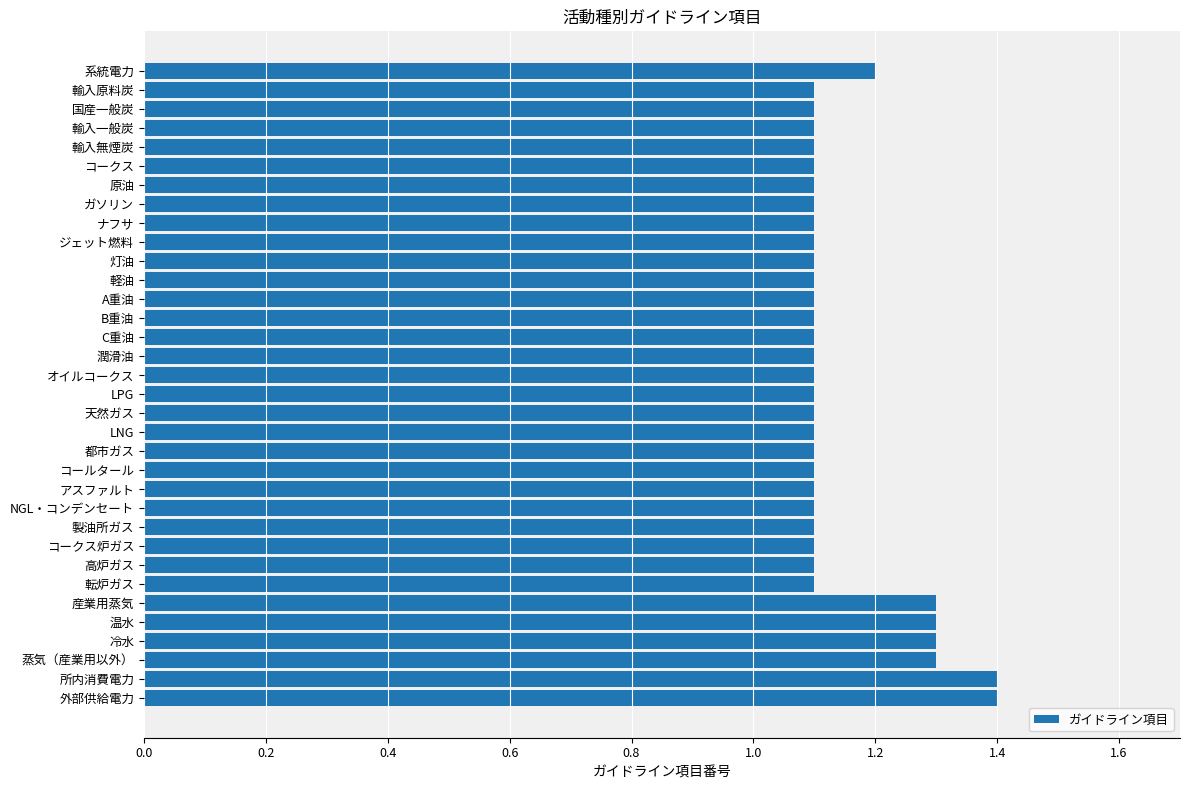

What is the change in value from ガソリン to 外部供給電力?

+0.3